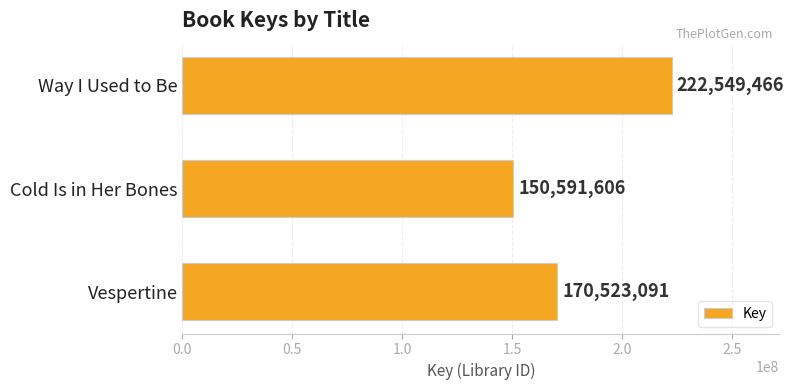

What is the sum of all values?

543664163